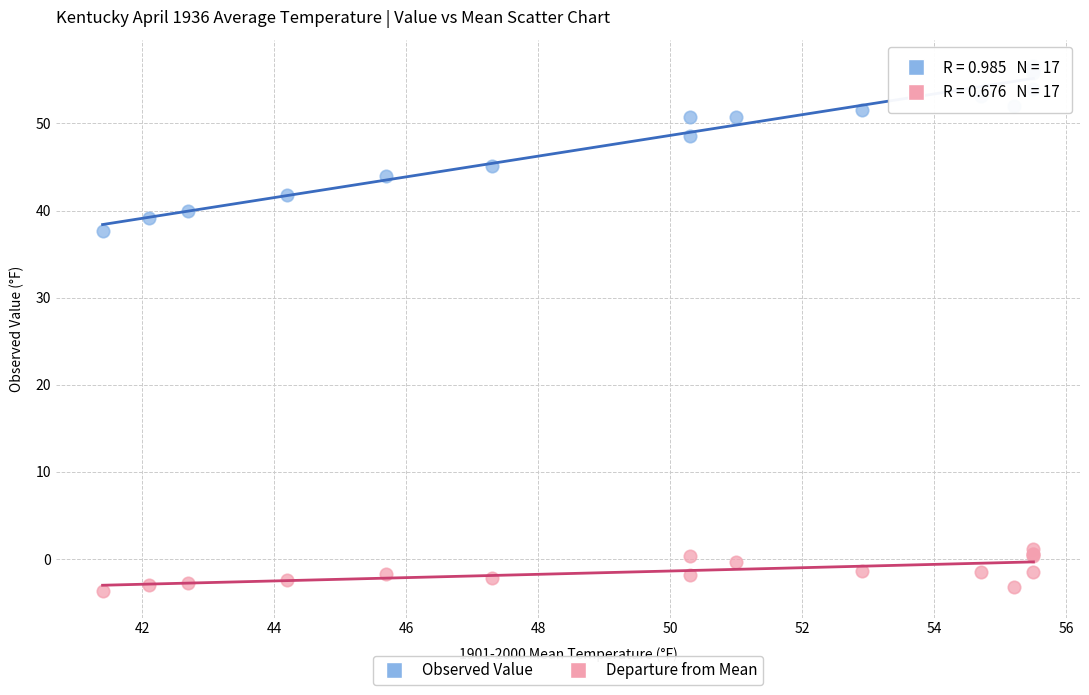

Across all series, what Y value is closest to 26?

37.7